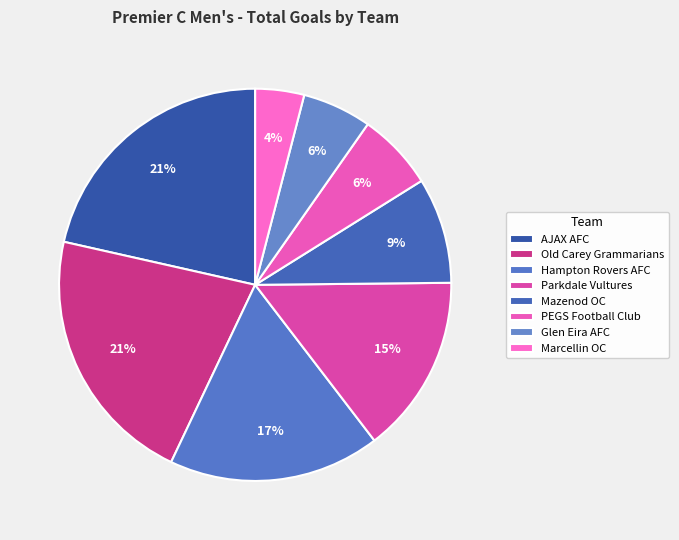

Which category has the smallest portion of the pie?

Marcellin OC